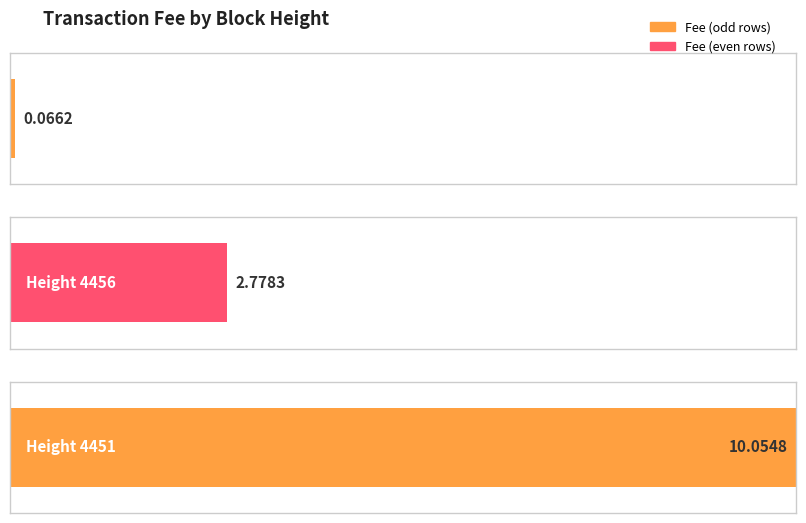

What is the sum of all values?

12.9